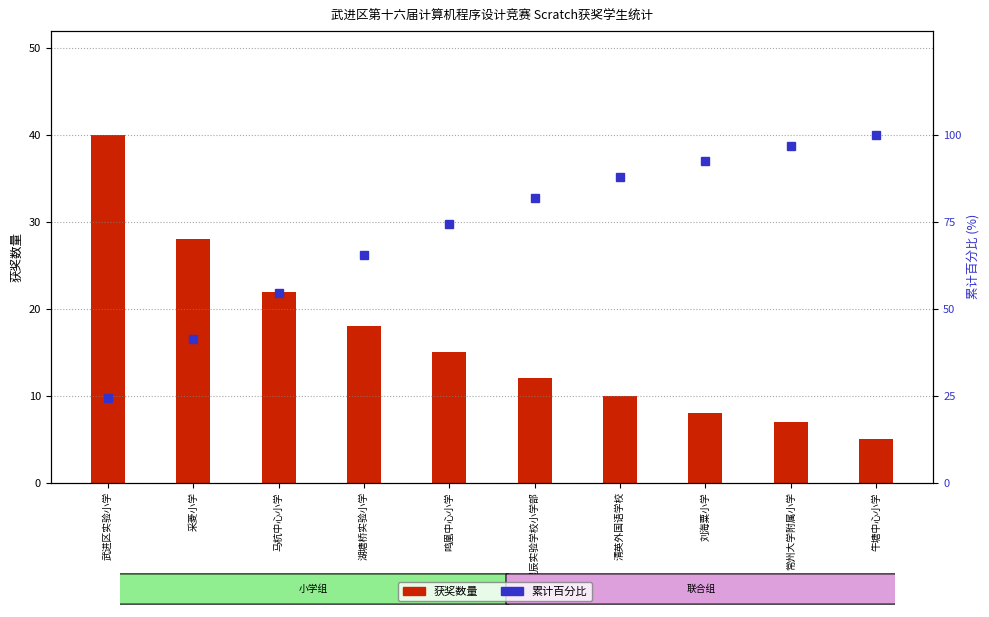

What is the spread (max minus min) of values at 常州大学附属小学?

90.0